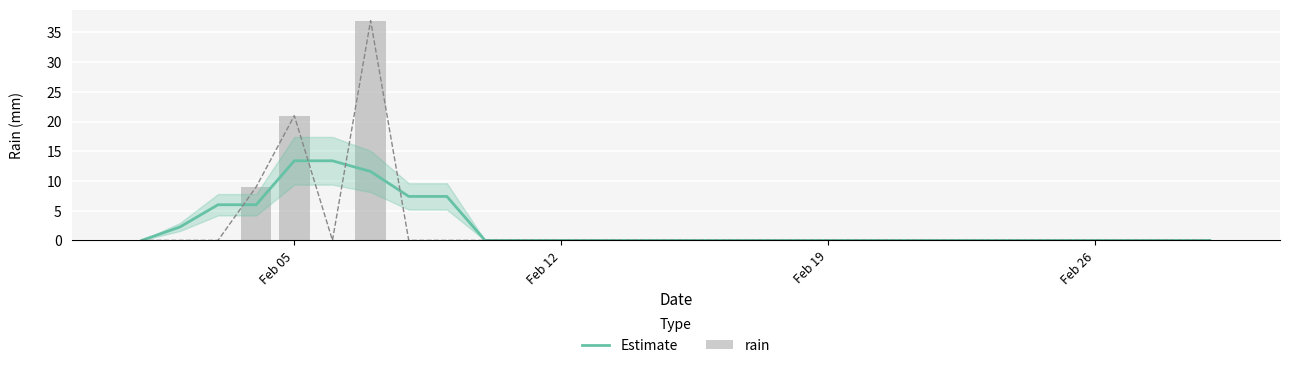

Which series has the largest total across all categories?

Estimate